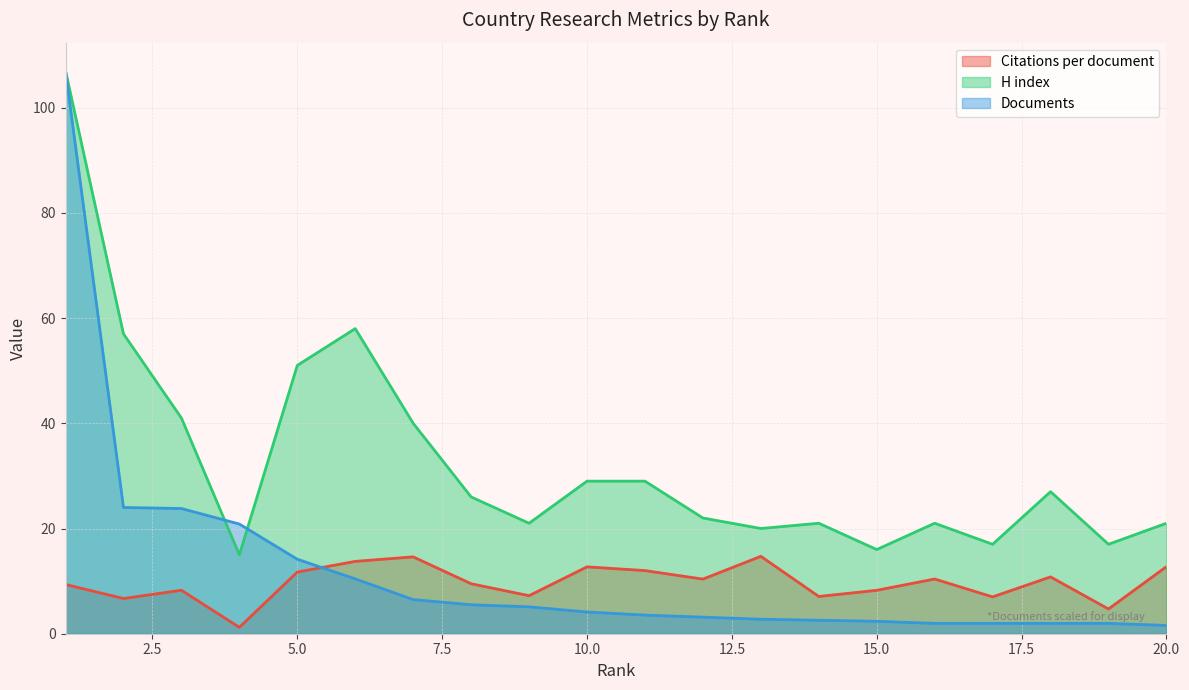

Where does the Citations per document series first go above 10?

5.0